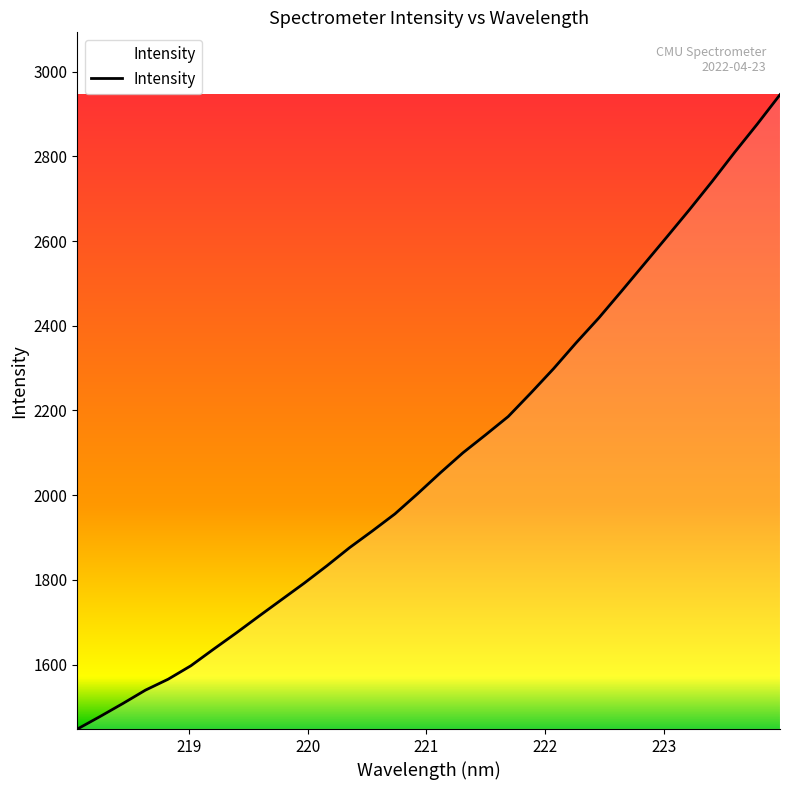

What is the average value?

2086.6